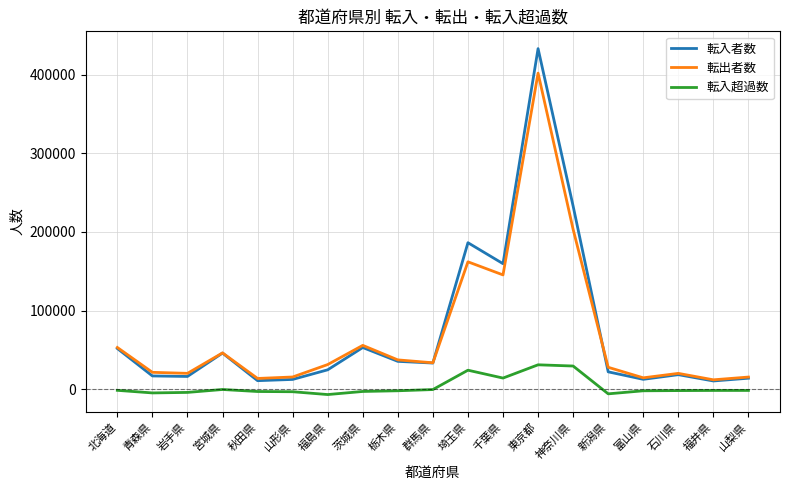

Is the value of 転入者数 at 宮城県 greater than the value of 転出者数 at 福井県?

Yes